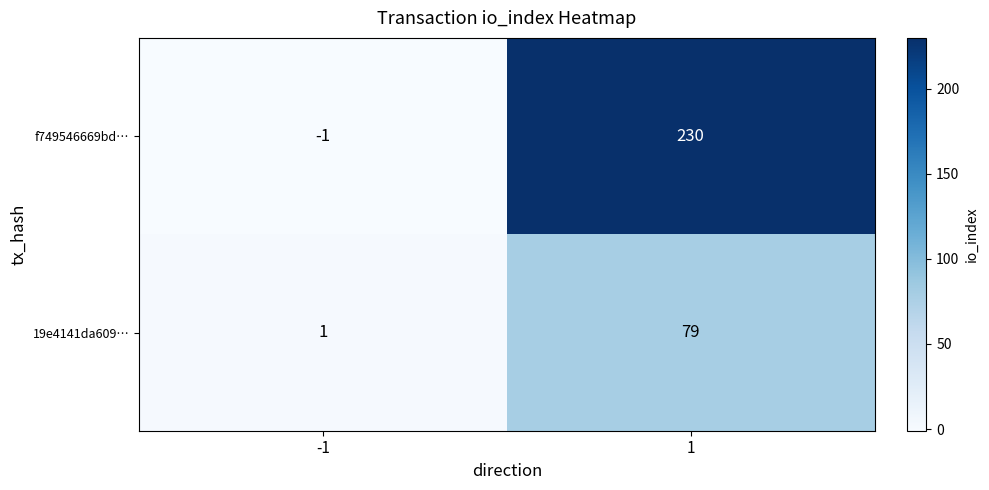

Is the value of 19e4141da609… at 1 greater than the value of f749546669bd… at 1?

No